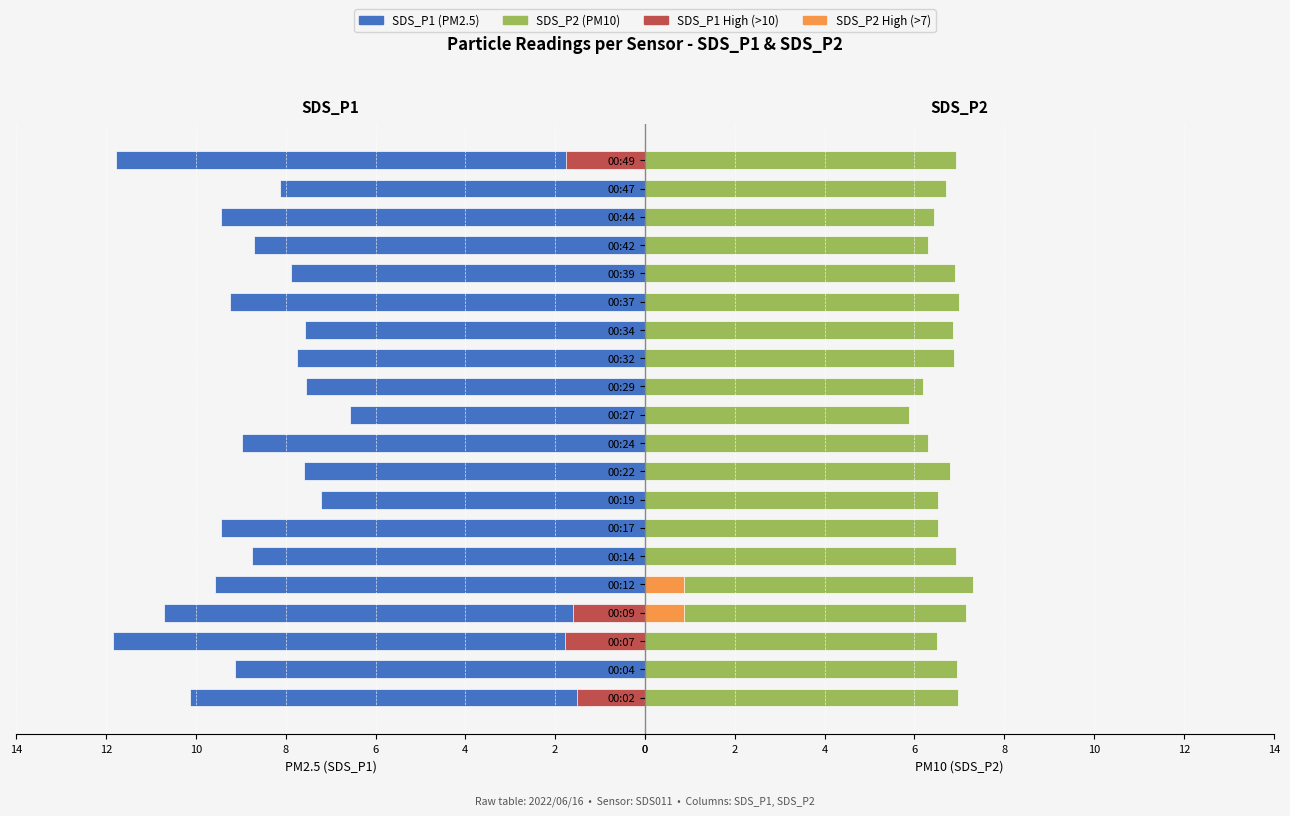

Reading left to right, extract all data points from this chart.

SDS_P1: 10.1	9.1	11.8	10.7	9.6	8.8	9.4	7.2	7.6	9.0	6.6	7.5	7.8	7.6	9.2	7.9	8.7	9.4	8.1	11.8
SDS_P2: 7.0	7.0	6.5	7.2	7.3	6.9	6.5	6.5	6.8	6.3	5.9	6.2	6.9	6.8	7.0	6.9	6.3	6.4	6.7	6.9